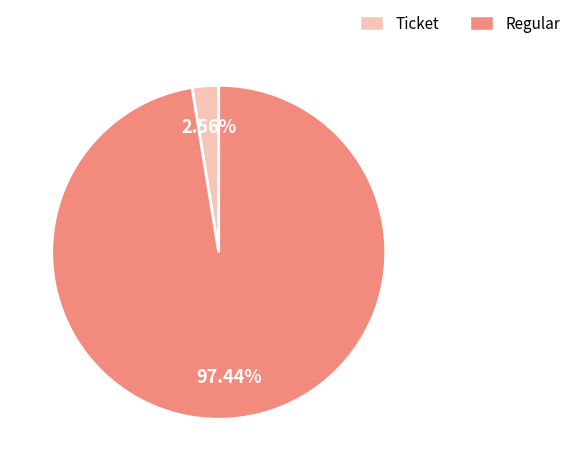

What is the smallest slice in the pie chart?

Ticket